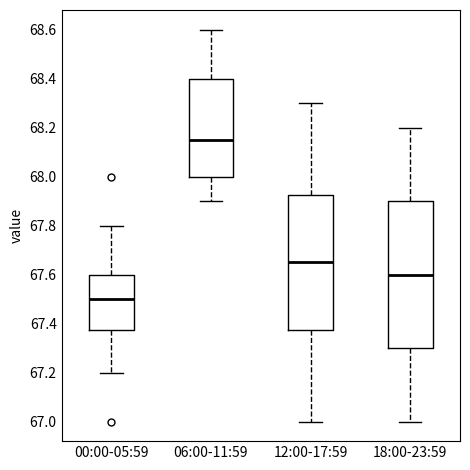

Where does the upper whisker of the box for 18:00-23:59 end on the y-axis? The values are not printed on the chart, so give them approximately, as read against the axis.

68.20